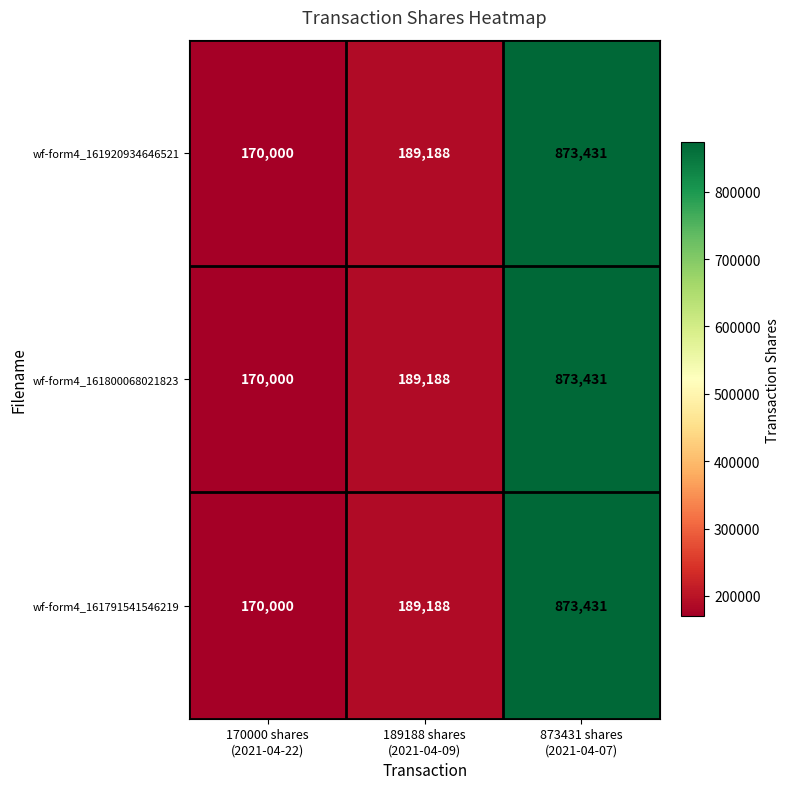

What is the lowest value of the wf-form4_161791541546219 series?

170000